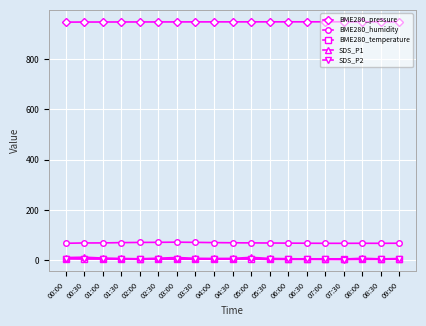

What is the greatest value displayed?

947.9